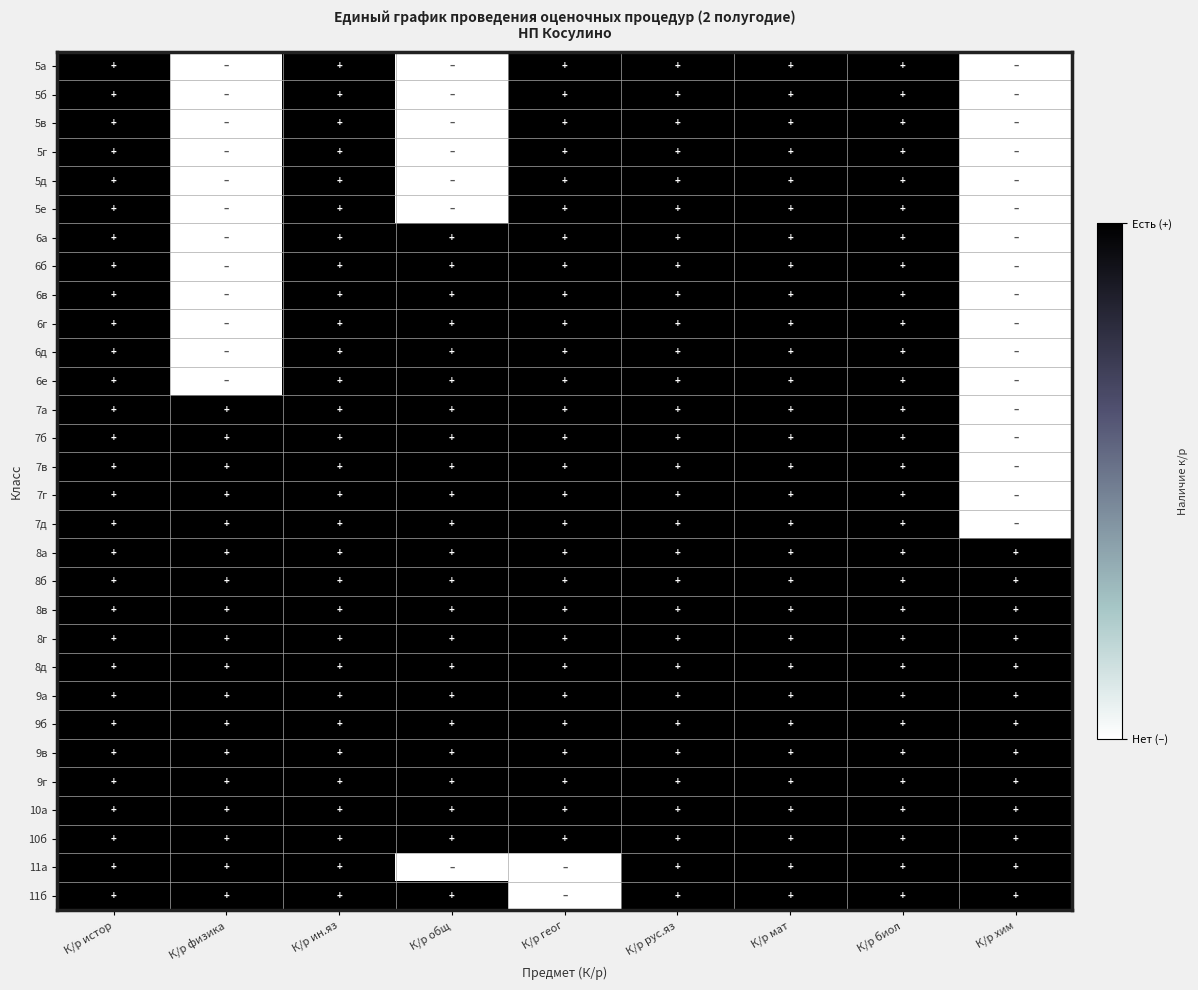

Reading left to right, extract all data points from this chart.

5а: К/р истор=1	К/р физика=0	К/р ин.яз=1	К/р общ=0	К/р геог=1	К/р рус.яз=1	К/р мат=1	К/р биол=1	К/р хим=0
5б: К/р истор=1	К/р физика=0	К/р ин.яз=1	К/р общ=0	К/р геог=1	К/р рус.яз=1	К/р мат=1	К/р биол=1	К/р хим=0
5в: К/р истор=1	К/р физика=0	К/р ин.яз=1	К/р общ=0	К/р геог=1	К/р рус.яз=1	К/р мат=1	К/р биол=1	К/р хим=0
5г: К/р истор=1	К/р физика=0	К/р ин.яз=1	К/р общ=0	К/р геог=1	К/р рус.яз=1	К/р мат=1	К/р биол=1	К/р хим=0
5д: К/р истор=1	К/р физика=0	К/р ин.яз=1	К/р общ=0	К/р геог=1	К/р рус.яз=1	К/р мат=1	К/р биол=1	К/р хим=0
5е: К/р истор=1	К/р физика=0	К/р ин.яз=1	К/р общ=0	К/р геог=1	К/р рус.яз=1	К/р мат=1	К/р биол=1	К/р хим=0
6а: К/р истор=1	К/р физика=0	К/р ин.яз=1	К/р общ=1	К/р геог=1	К/р рус.яз=1	К/р мат=1	К/р биол=1	К/р хим=0
6б: К/р истор=1	К/р физика=0	К/р ин.яз=1	К/р общ=1	К/р геог=1	К/р рус.яз=1	К/р мат=1	К/р биол=1	К/р хим=0
6в: К/р истор=1	К/р физика=0	К/р ин.яз=1	К/р общ=1	К/р геог=1	К/р рус.яз=1	К/р мат=1	К/р биол=1	К/р хим=0
6г: К/р истор=1	К/р физика=0	К/р ин.яз=1	К/р общ=1	К/р геог=1	К/р рус.яз=1	К/р мат=1	К/р биол=1	К/р хим=0
6д: К/р истор=1	К/р физика=0	К/р ин.яз=1	К/р общ=1	К/р геог=1	К/р рус.яз=1	К/р мат=1	К/р биол=1	К/р хим=0
6е: К/р истор=1	К/р физика=0	К/р ин.яз=1	К/р общ=1	К/р геог=1	К/р рус.яз=1	К/р мат=1	К/р биол=1	К/р хим=0
7а: К/р истор=1	К/р физика=1	К/р ин.яз=1	К/р общ=1	К/р геог=1	К/р рус.яз=1	К/р мат=1	К/р биол=1	К/р хим=0
7б: К/р истор=1	К/р физика=1	К/р ин.яз=1	К/р общ=1	К/р геог=1	К/р рус.яз=1	К/р мат=1	К/р биол=1	К/р хим=0
7в: К/р истор=1	К/р физика=1	К/р ин.яз=1	К/р общ=1	К/р геог=1	К/р рус.яз=1	К/р мат=1	К/р биол=1	К/р хим=0
7г: К/р истор=1	К/р физика=1	К/р ин.яз=1	К/р общ=1	К/р геог=1	К/р рус.яз=1	К/р мат=1	К/р биол=1	К/р хим=0
7д: К/р истор=1	К/р физика=1	К/р ин.яз=1	К/р общ=1	К/р геог=1	К/р рус.яз=1	К/р мат=1	К/р биол=1	К/р хим=0
8а: К/р истор=1	К/р физика=1	К/р ин.яз=1	К/р общ=1	К/р геог=1	К/р рус.яз=1	К/р мат=1	К/р биол=1	К/р хим=1
8б: К/р истор=1	К/р физика=1	К/р ин.яз=1	К/р общ=1	К/р геог=1	К/р рус.яз=1	К/р мат=1	К/р биол=1	К/р хим=1
8в: К/р истор=1	К/р физика=1	К/р ин.яз=1	К/р общ=1	К/р геог=1	К/р рус.яз=1	К/р мат=1	К/р биол=1	К/р хим=1
8г: К/р истор=1	К/р физика=1	К/р ин.яз=1	К/р общ=1	К/р геог=1	К/р рус.яз=1	К/р мат=1	К/р биол=1	К/р хим=1
8д: К/р истор=1	К/р физика=1	К/р ин.яз=1	К/р общ=1	К/р геог=1	К/р рус.яз=1	К/р мат=1	К/р биол=1	К/р хим=1
9а: К/р истор=1	К/р физика=1	К/р ин.яз=1	К/р общ=1	К/р геог=1	К/р рус.яз=1	К/р мат=1	К/р биол=1	К/р хим=1
9б: К/р истор=1	К/р физика=1	К/р ин.яз=1	К/р общ=1	К/р геог=1	К/р рус.яз=1	К/р мат=1	К/р биол=1	К/р хим=1
9в: К/р истор=1	К/р физика=1	К/р ин.яз=1	К/р общ=1	К/р геог=1	К/р рус.яз=1	К/р мат=1	К/р биол=1	К/р хим=1
9г: К/р истор=1	К/р физика=1	К/р ин.яз=1	К/р общ=1	К/р геог=1	К/р рус.яз=1	К/р мат=1	К/р биол=1	К/р хим=1
10а: К/р истор=1	К/р физика=1	К/р ин.яз=1	К/р общ=1	К/р геог=1	К/р рус.яз=1	К/р мат=1	К/р биол=1	К/р хим=1
10б: К/р истор=1	К/р физика=1	К/р ин.яз=1	К/р общ=1	К/р геог=1	К/р рус.яз=1	К/р мат=1	К/р биол=1	К/р хим=1
11а: К/р истор=1	К/р физика=1	К/р ин.яз=1	К/р общ=0	К/р геог=0	К/р рус.яз=1	К/р мат=1	К/р биол=1	К/р хим=1
11б: К/р истор=1	К/р физика=1	К/р ин.яз=1	К/р общ=1	К/р геог=0	К/р рус.яз=1	К/р мат=1	К/р биол=1	К/р хим=1